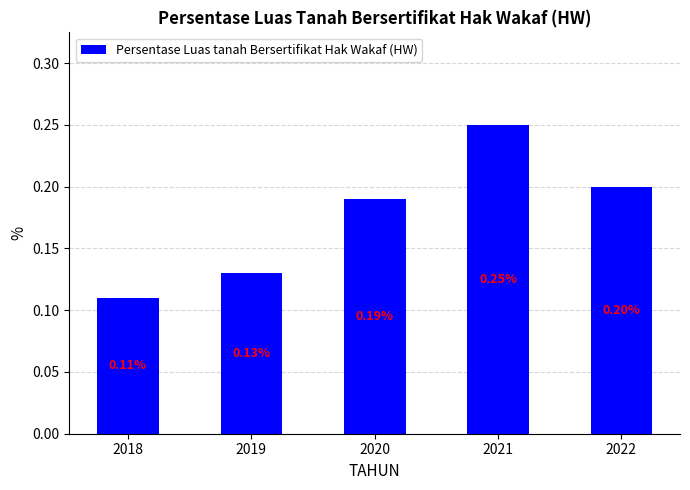

Which label corresponds to the smallest value in the chart?

2018